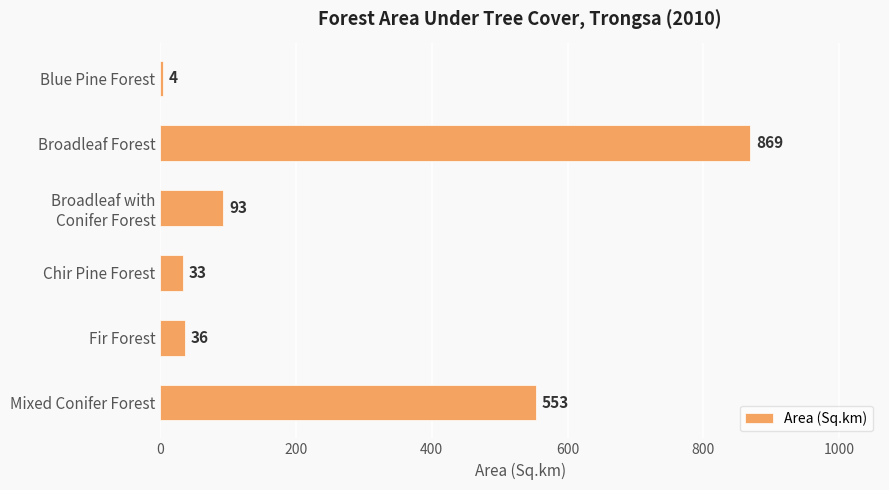

Reading top to bottom, list all the values displayed in this chart.

4	869	93	33	36	553